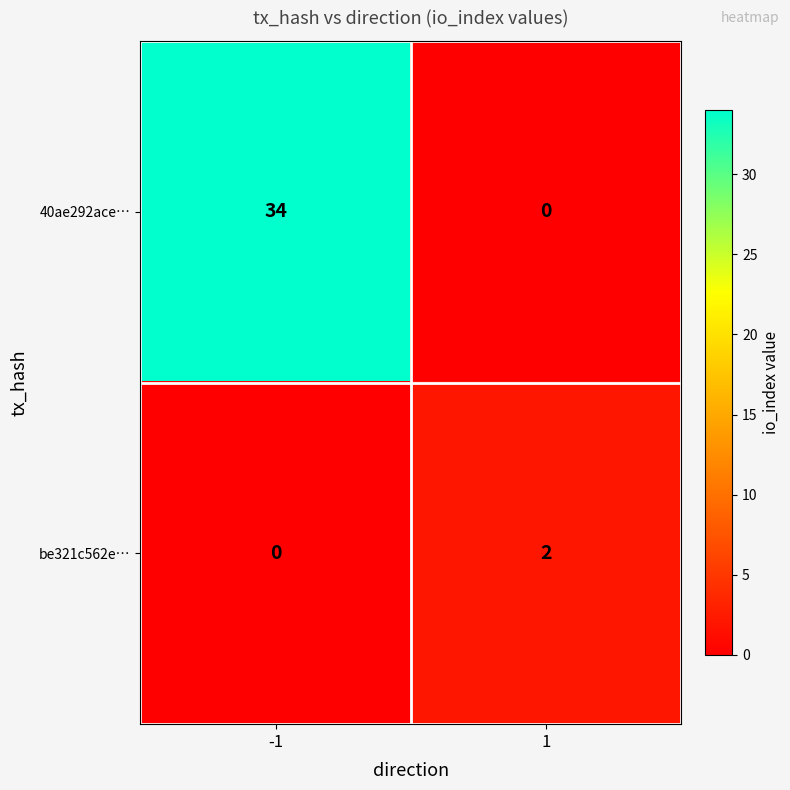

At how many categories does at least one series exceed 7?

1